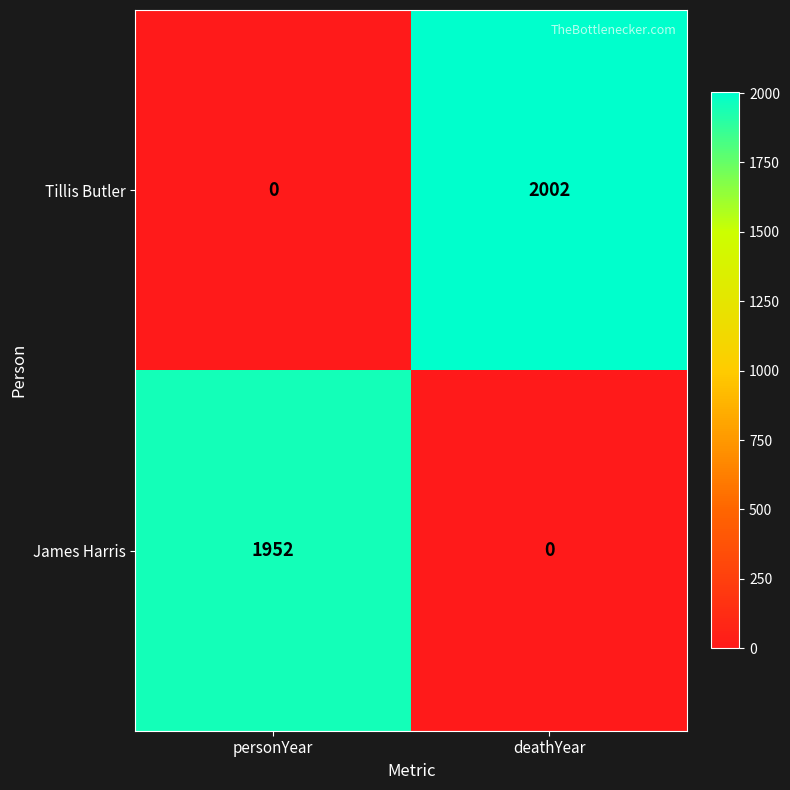

How many data points in James Harris are less than 1952?

1